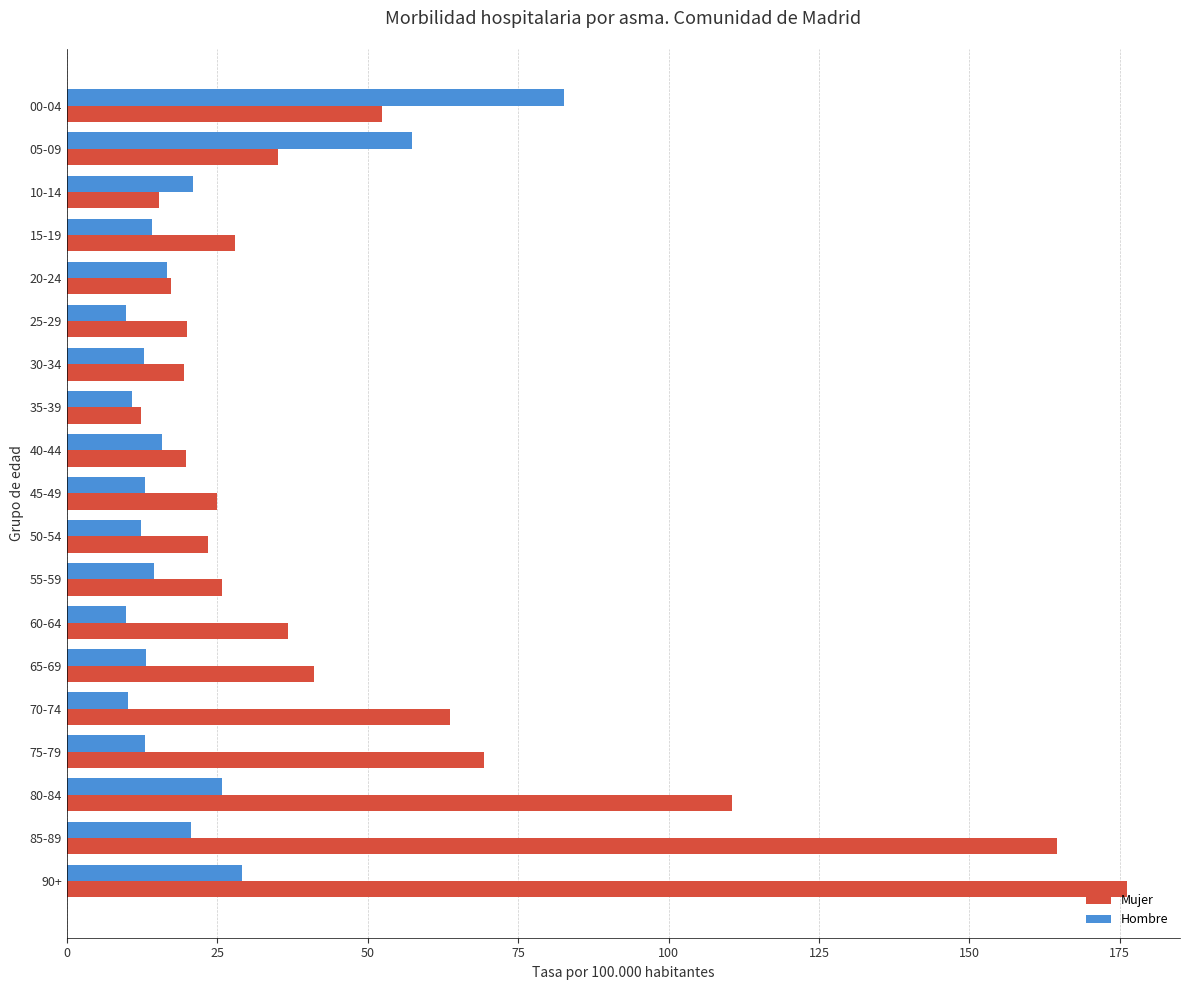

Is the value of Mujer at 20-24 greater than the value of Hombre at 35-39?

Yes